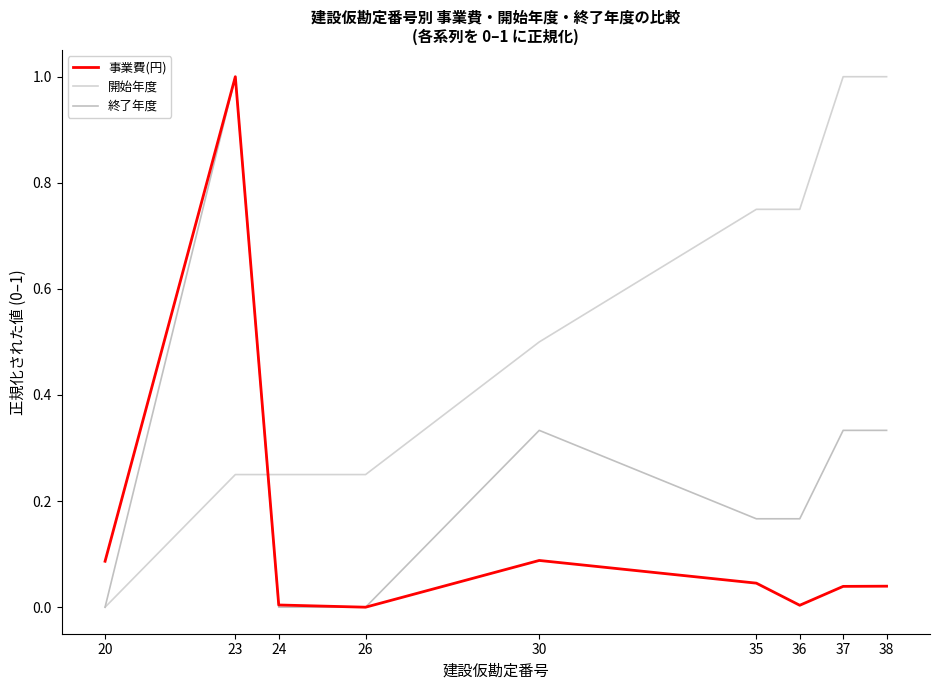

Which category has the lowest value in the 開始年度 series?

20